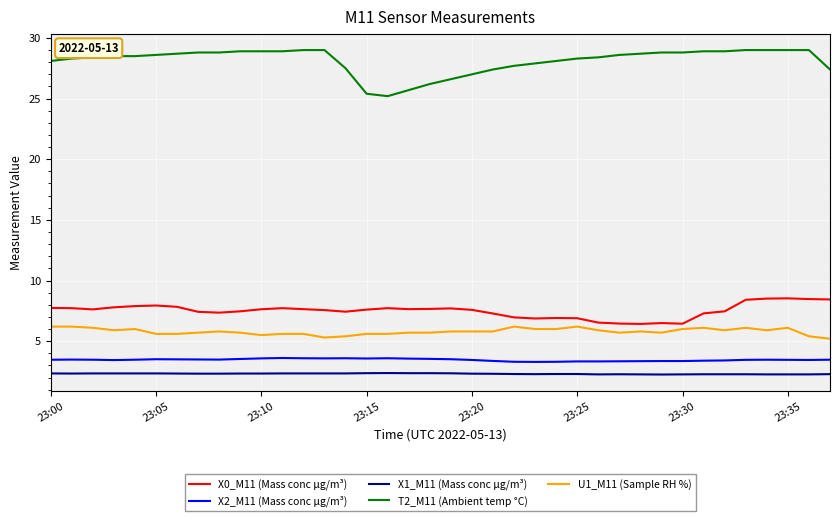

Which series has the largest range (max minus min)?

T2_M11 (Ambient temp °C)